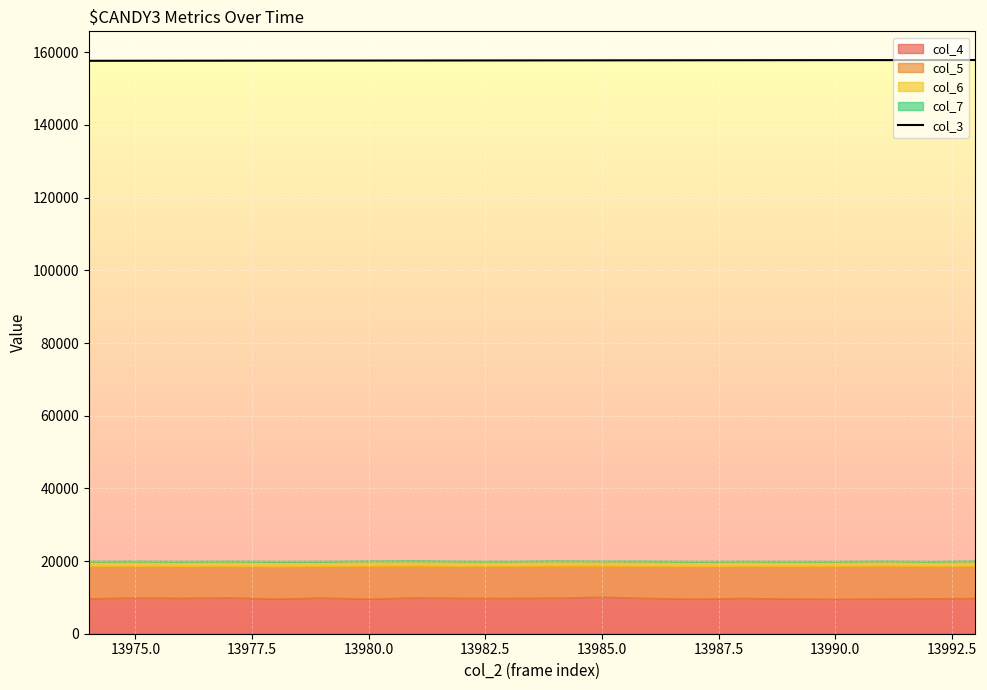

Count the number of data series in this chart.

5